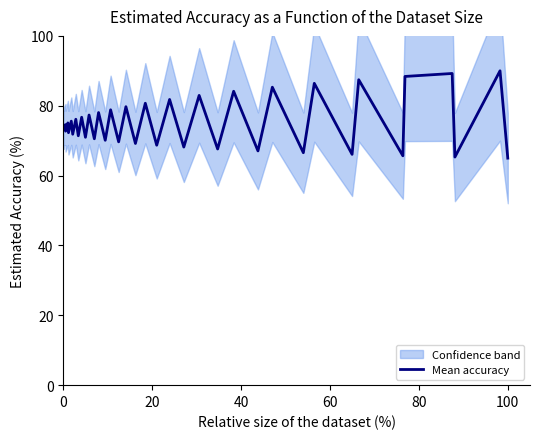

How many data points are less than 74?

20